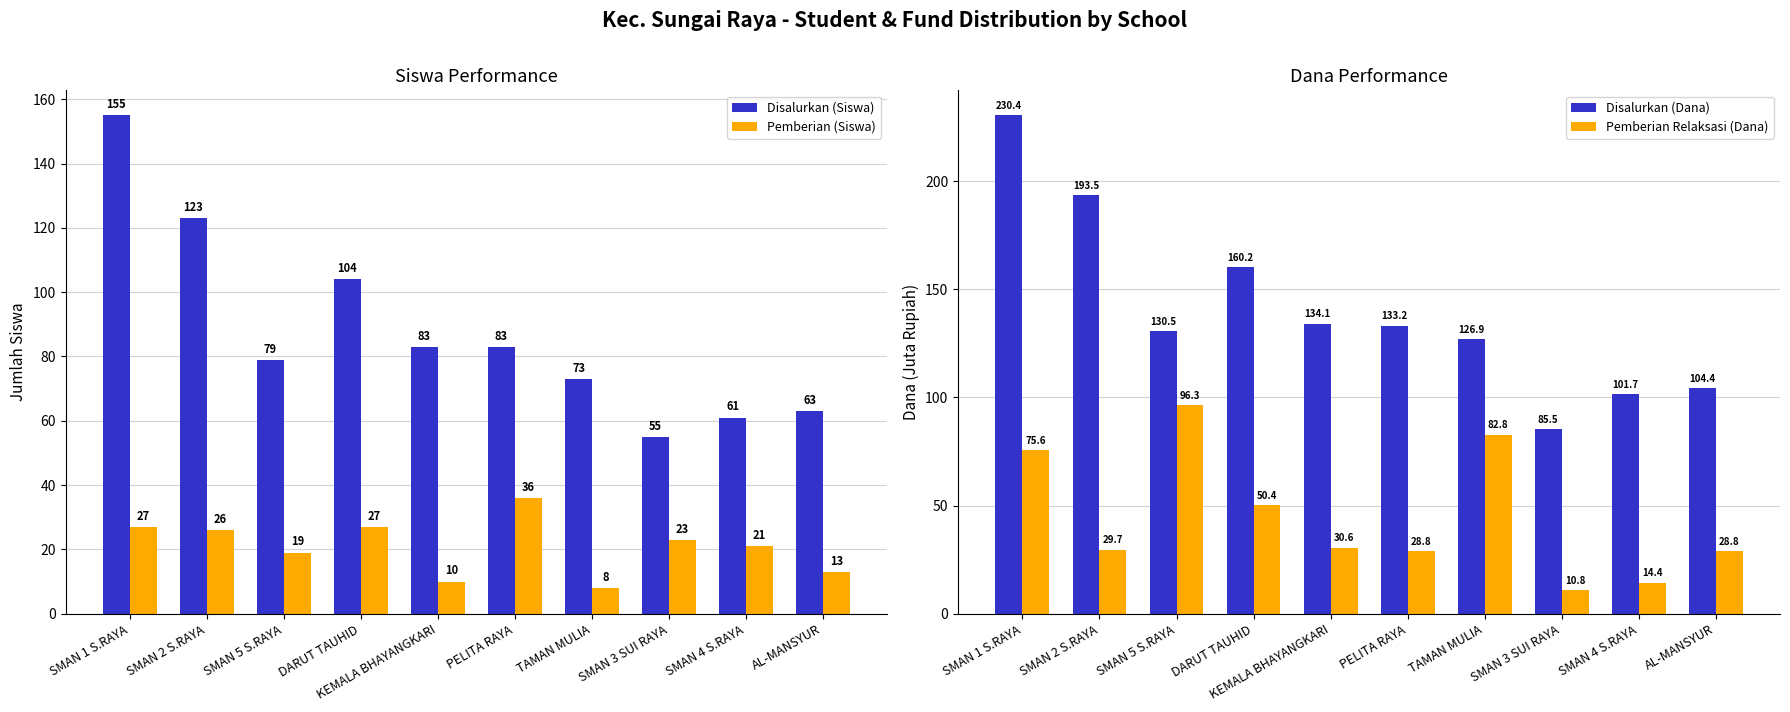

True or false: Disalurkan (Dana) has a value of 101.7 at SMAN 4 S.RAYA.

True